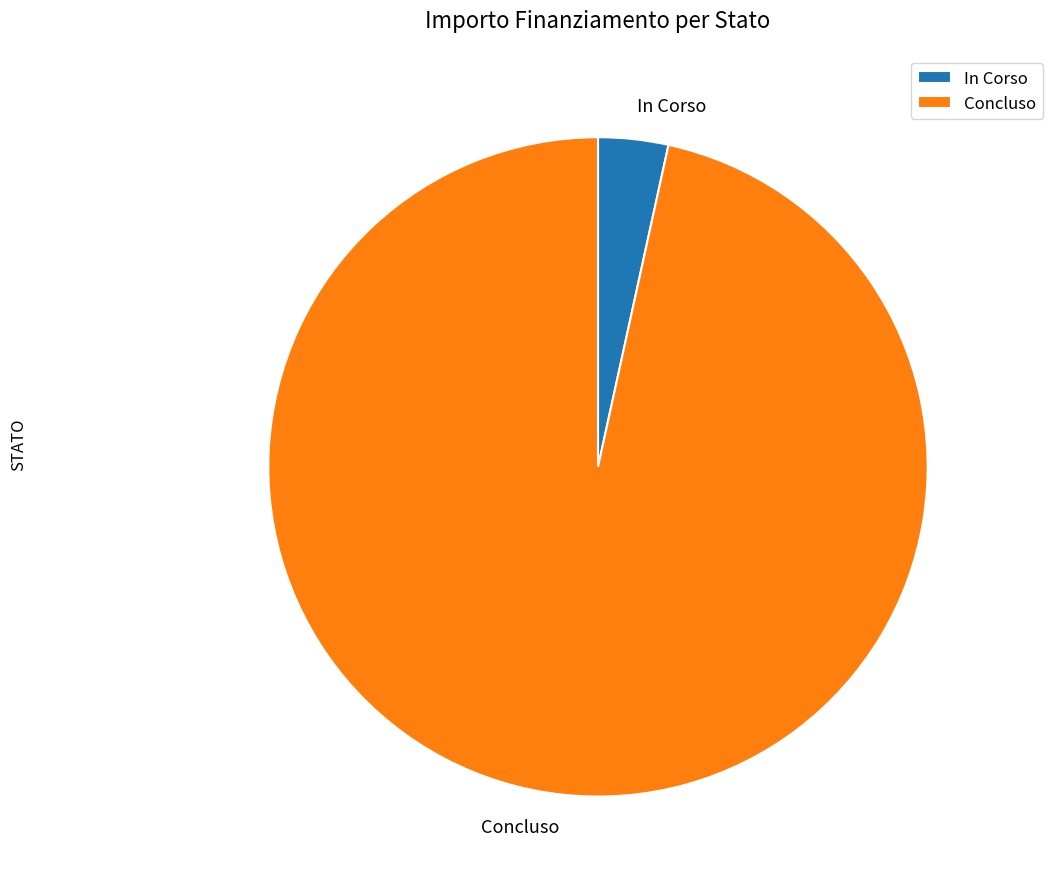

What is the majority slice?

Concluso